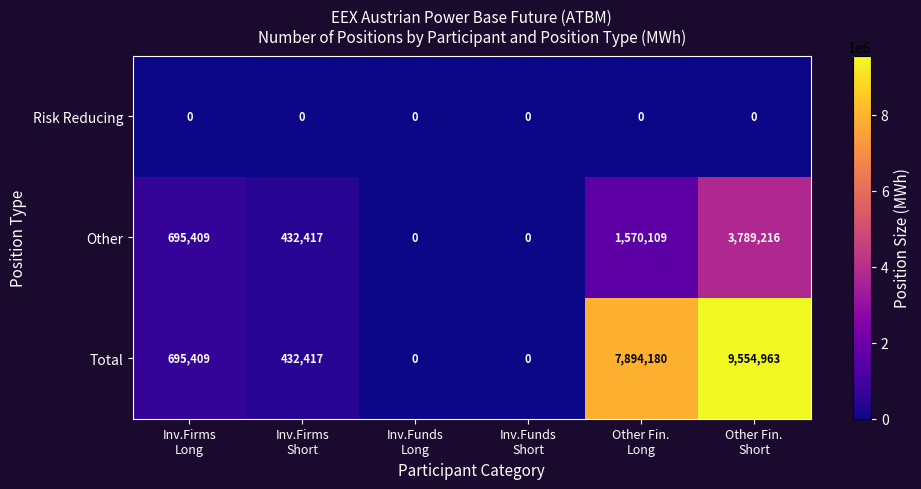

How many series are shown in this chart?

3